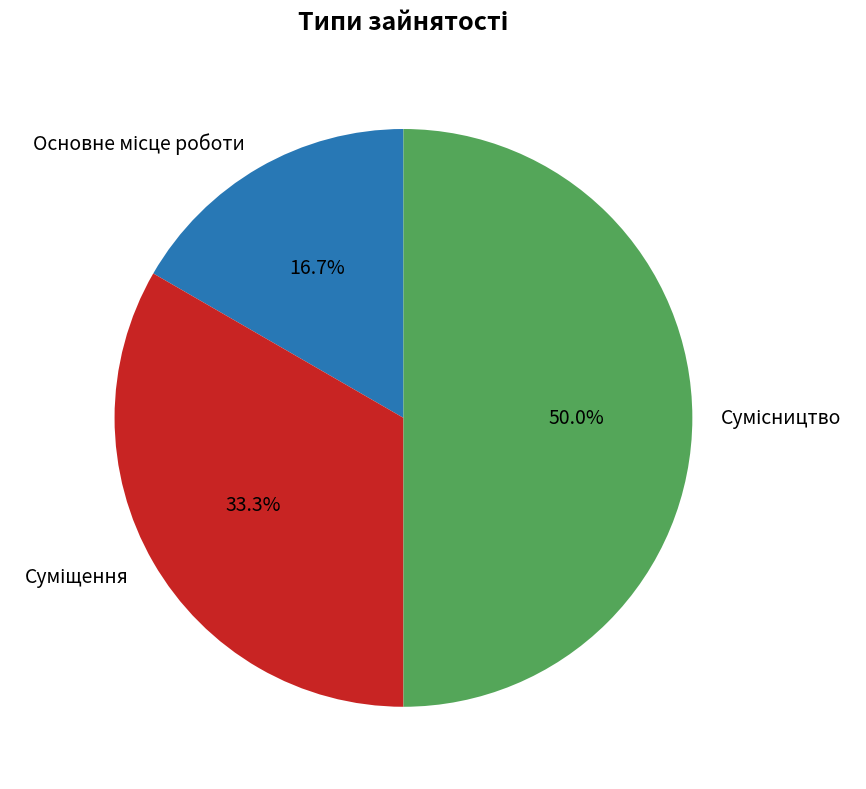

What is the change in value from Основне місце роботи to Сумісництво?

+2